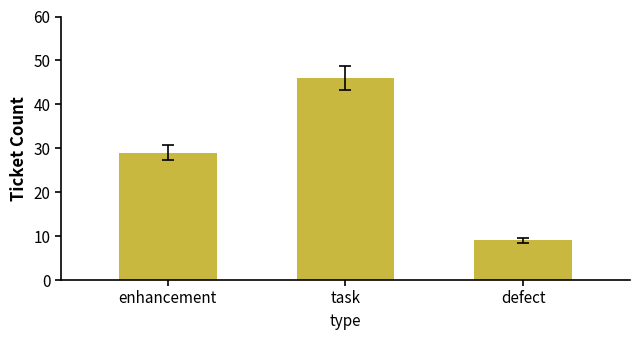

How many bars are there in total?

3